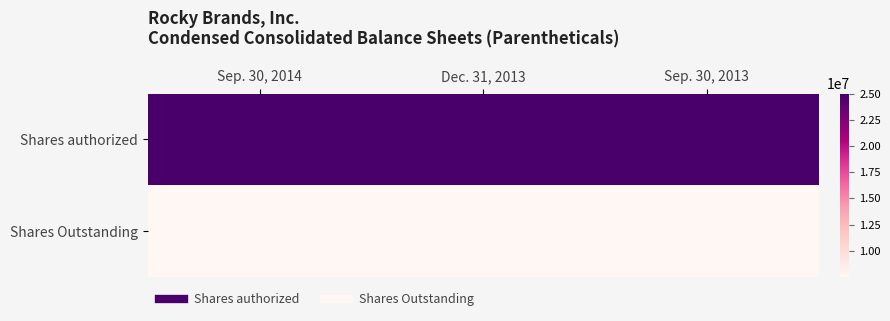

List the series in order of their overall mean, highest first.

Shares authorized, Shares Outstanding